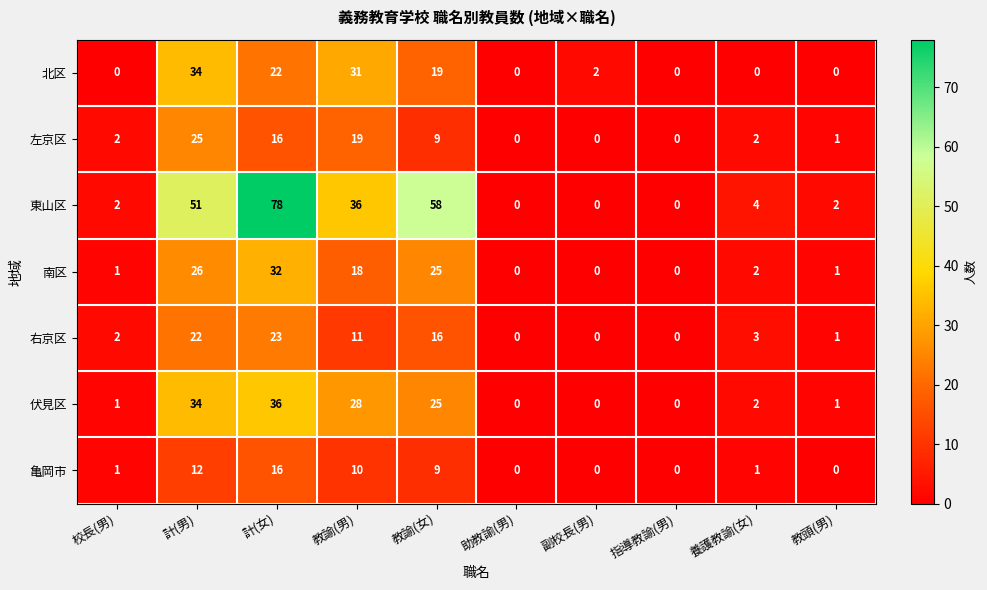

The value of 伏見区 at 副校長(男) is 0. True or false?

True